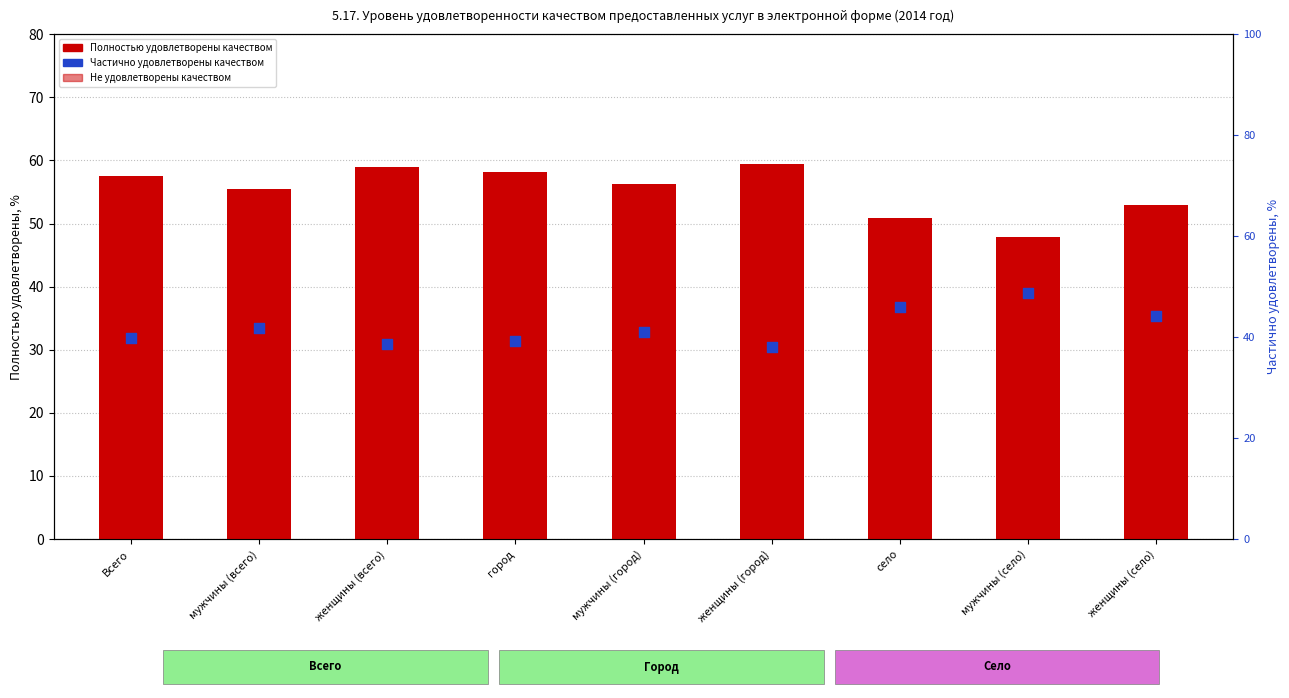

Is the value of Не удовлетворены at село greater than the value of Полностью удовлетворены at мужчины (всего)?

No